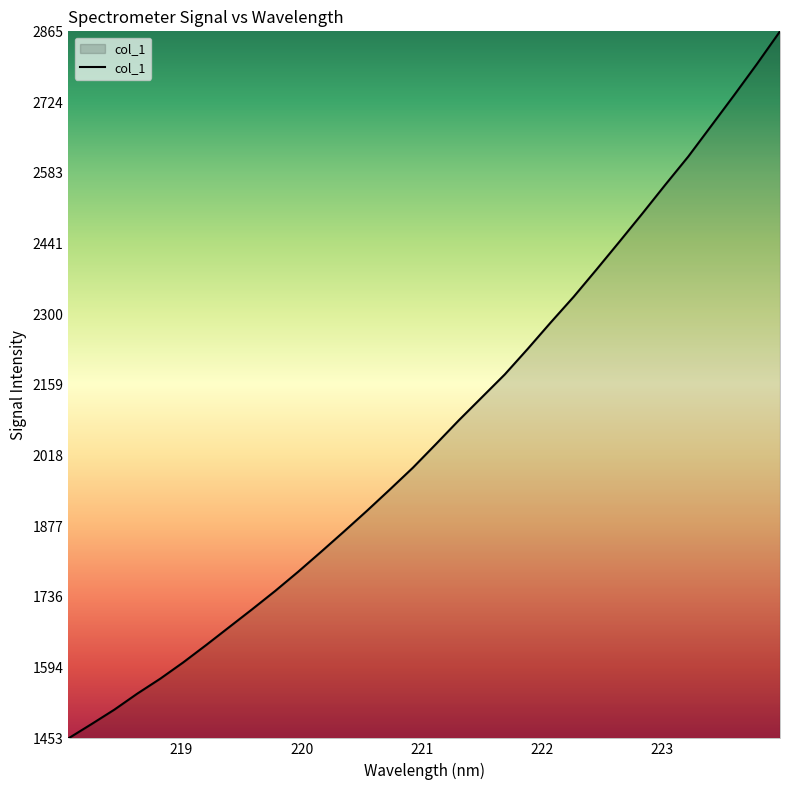

What is the difference between the maximum and minimum values?

1411.7